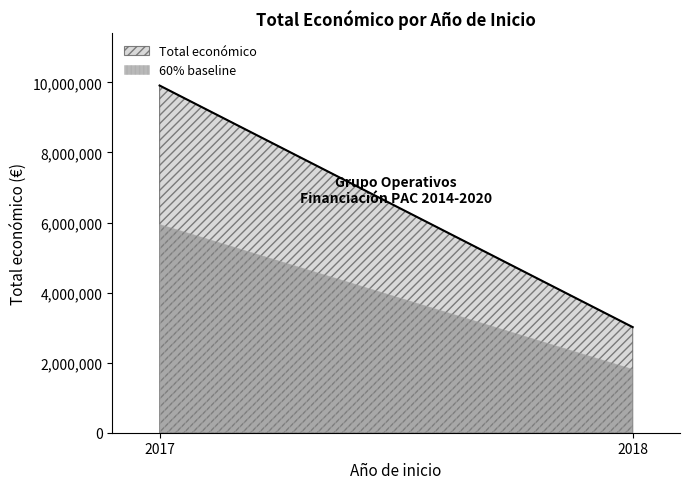

How many data points are less than 3013874?

1